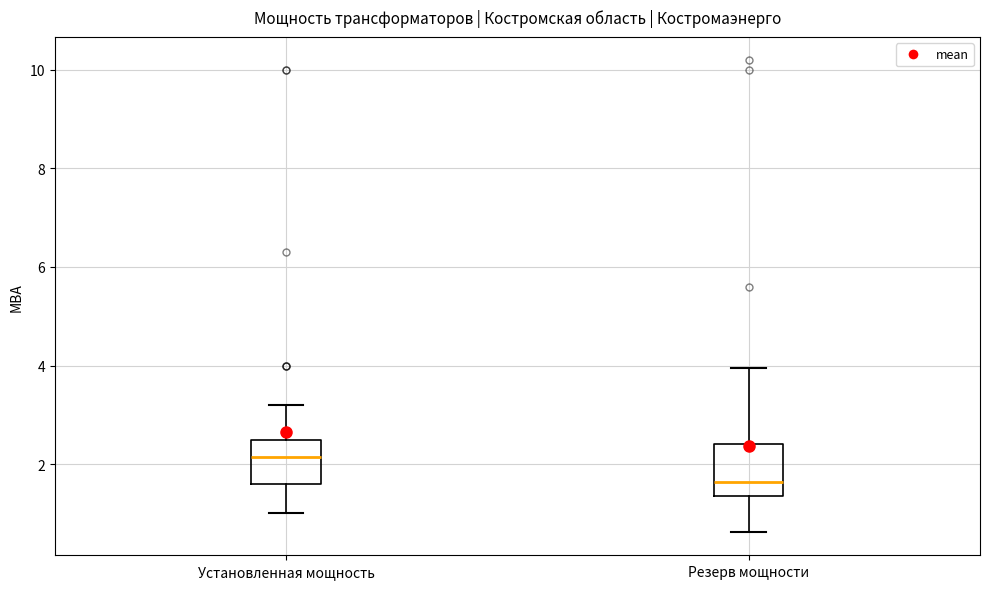

Which box's median line is the lowest?

Резерв мощности